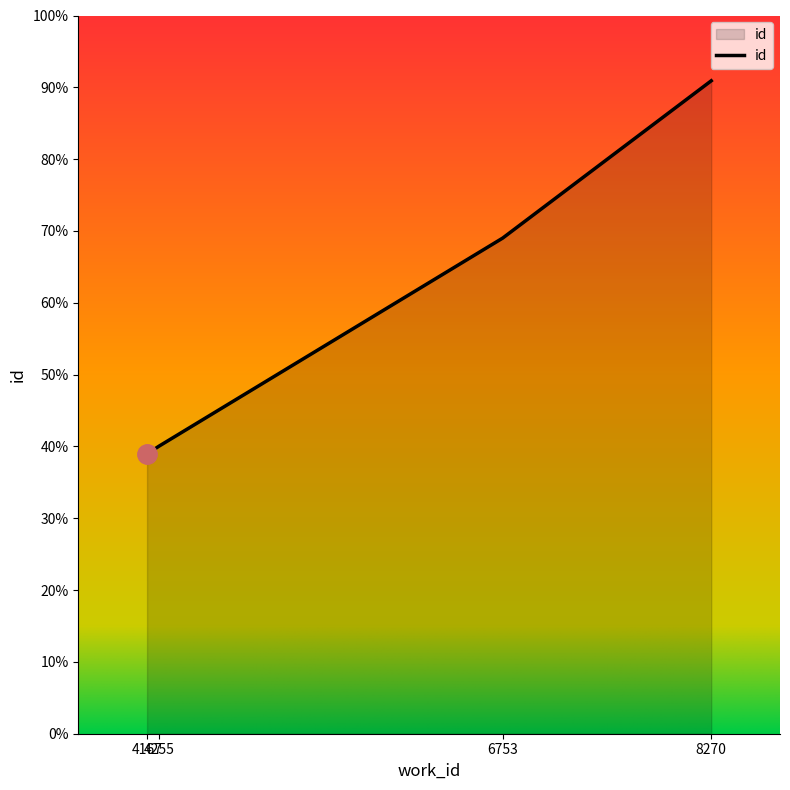

Does the chart have visible grid lines?

No